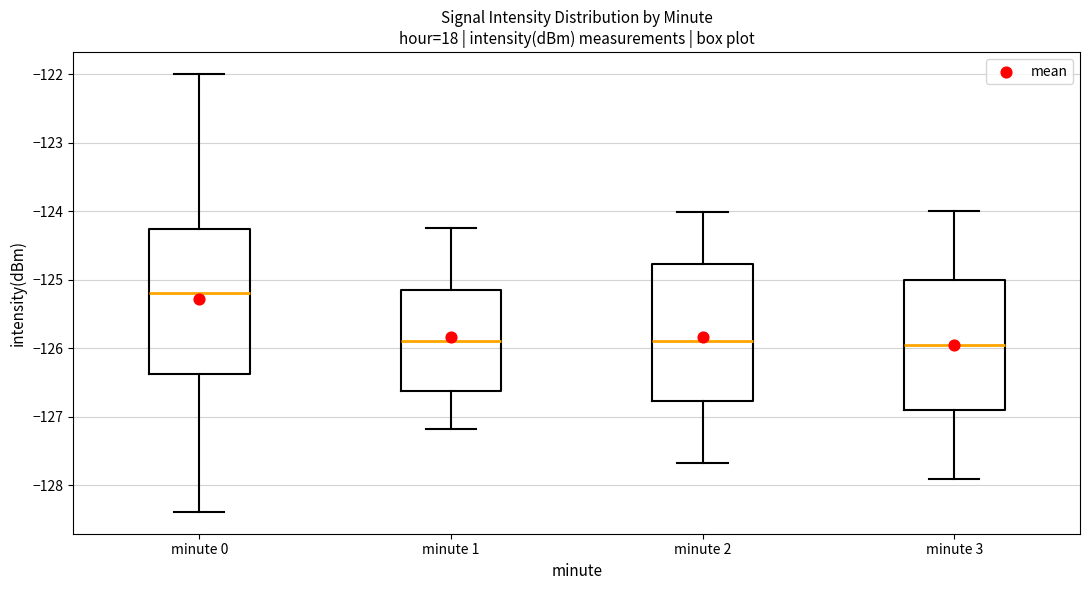

Where is the upper edge of the box for minute 2 on the y-axis? The values are not printed on the chart, so give them approximately, as read against the axis.

-124.8